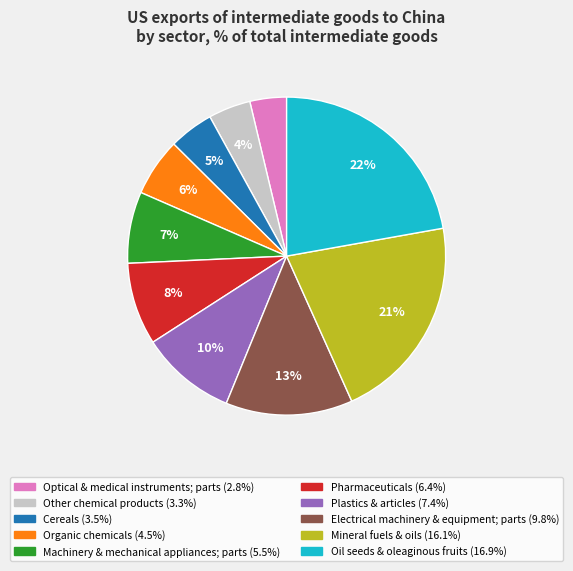

How many segments does this pie chart have?

10